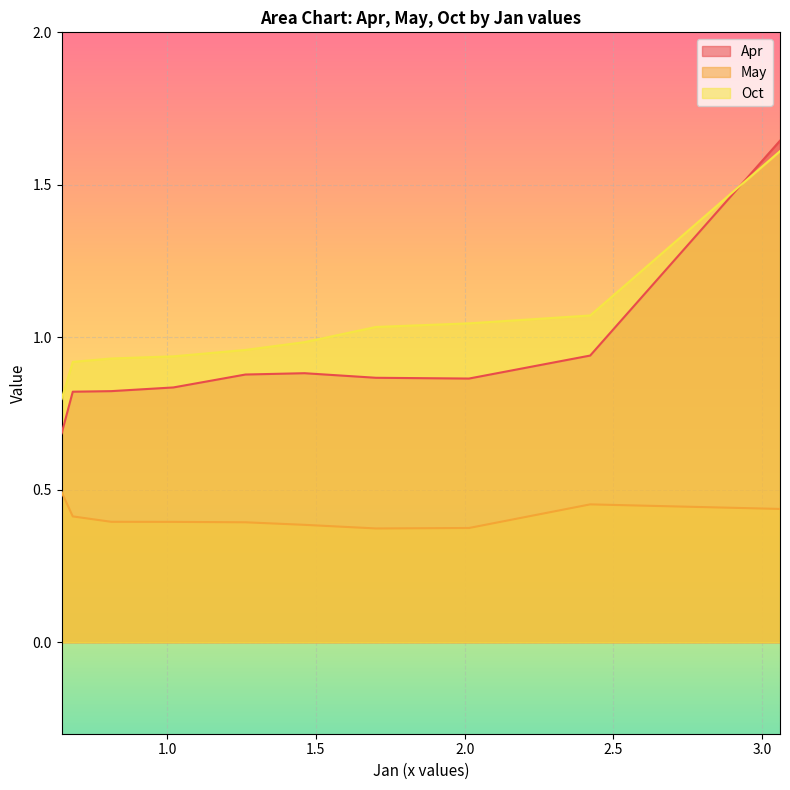

What is the minimum value shown in the chart?

0.4